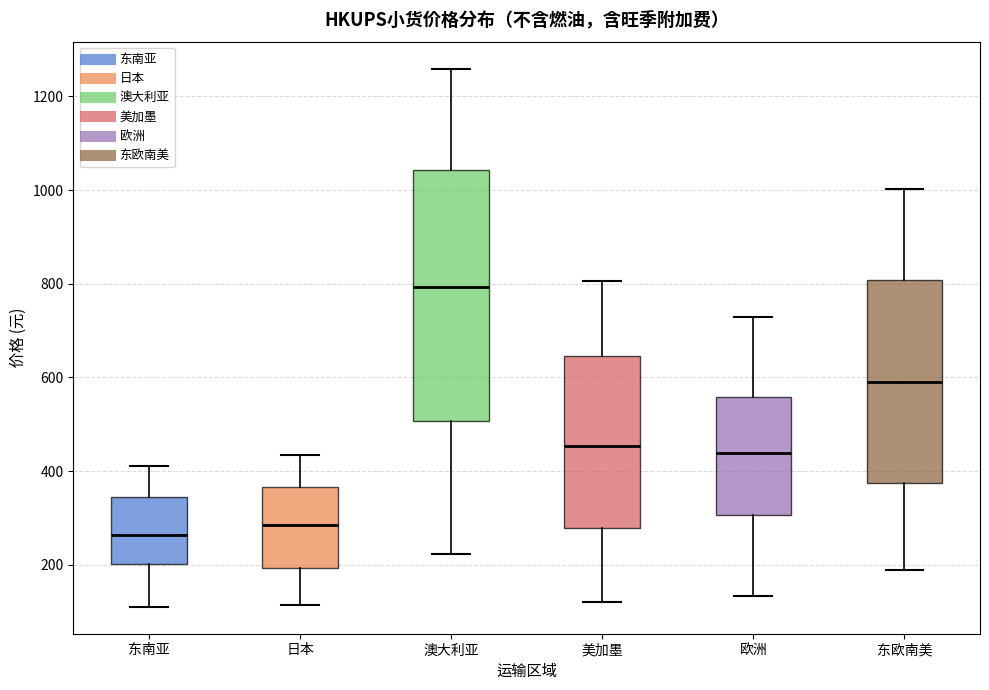

Which box's median line is the highest?

澳大利亚